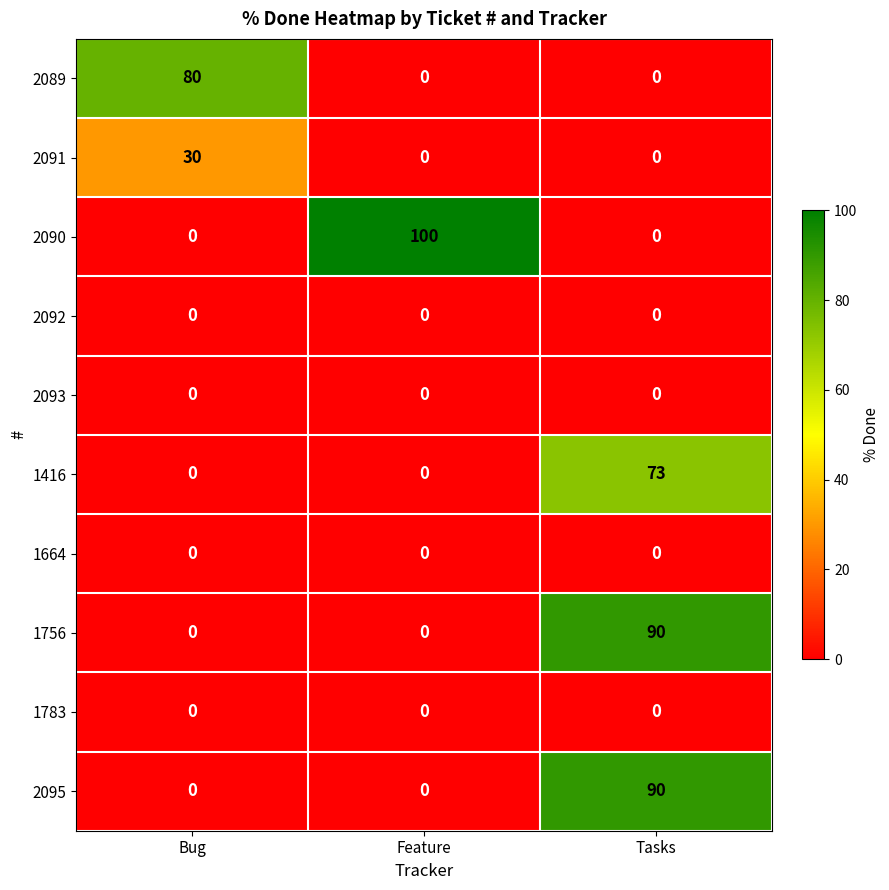

Which series has the largest total across all categories?

2090